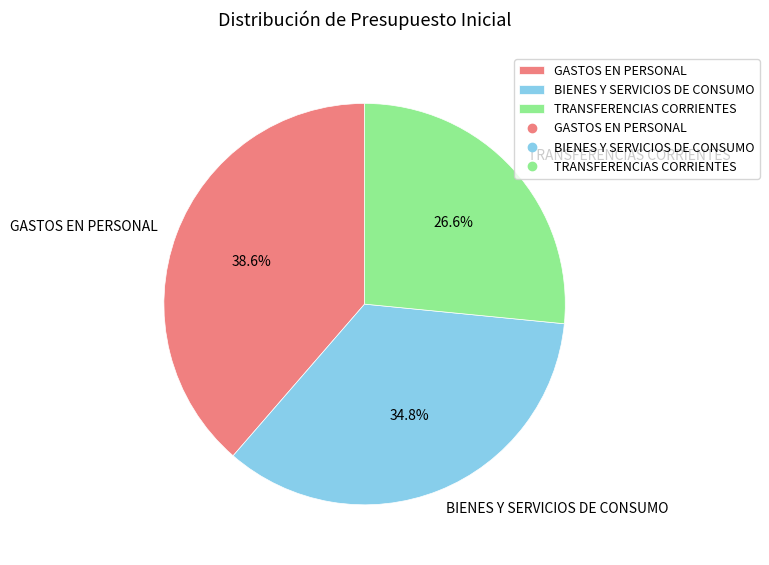

Is there any slice that represents more than half of the pie?

No